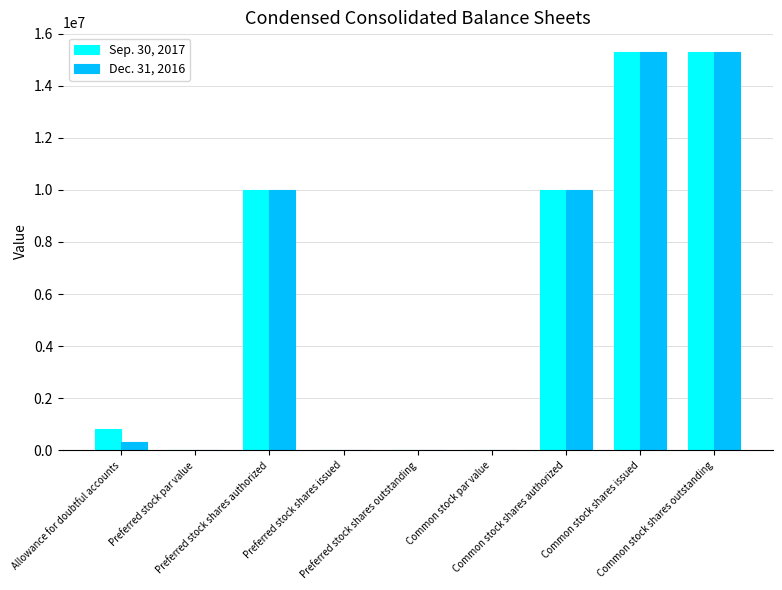

Are the bars grouped side by side (vs. stacked)?

Yes